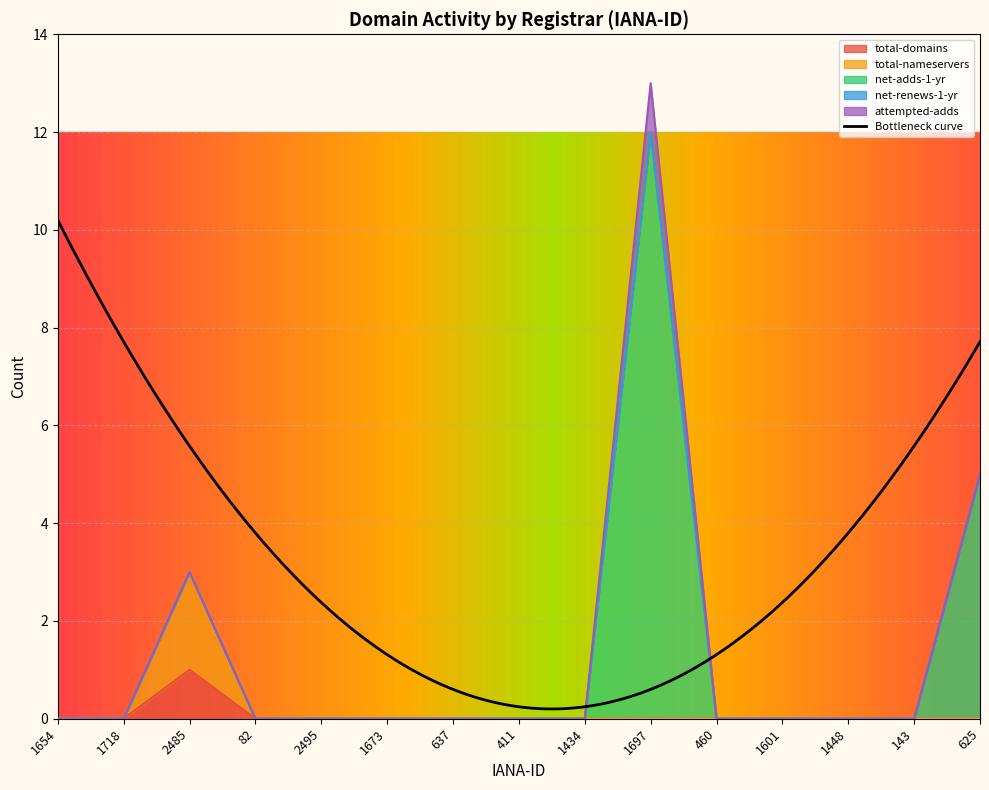

Is it true that net-adds-1-yr equals 4 at 1718?

False